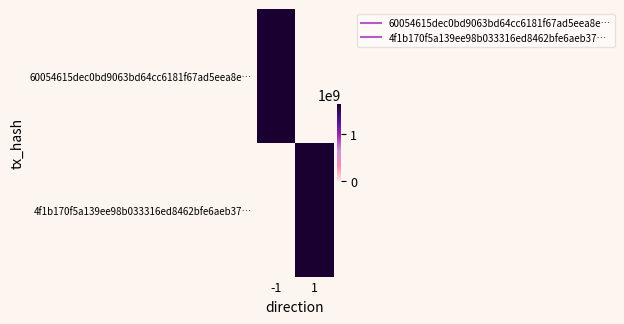

What is the difference between the maximum and minimum values in the 4f1b170f5a139ee98b033316ed8462bfe6aeb37 series?

1631033290